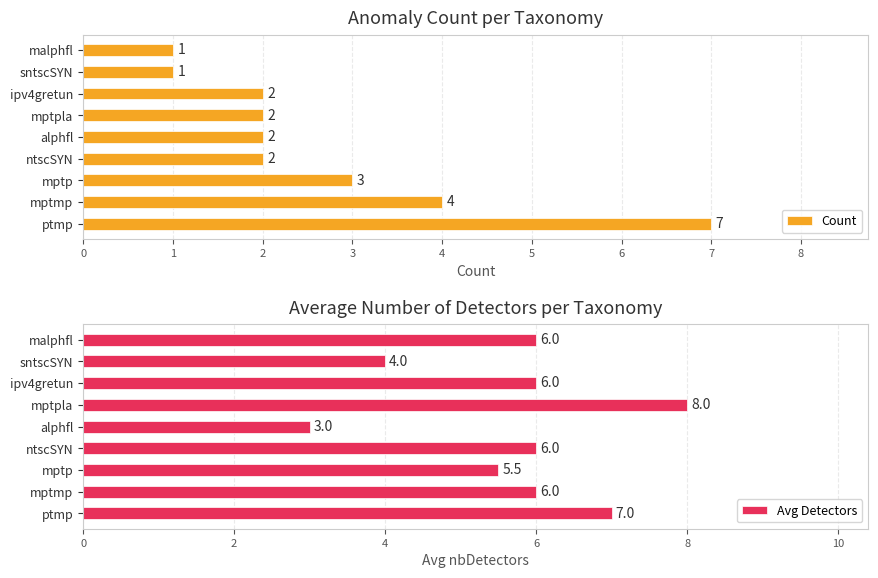

What is the value of the Avg Detectors bar at the 2nd from the left?

6.0